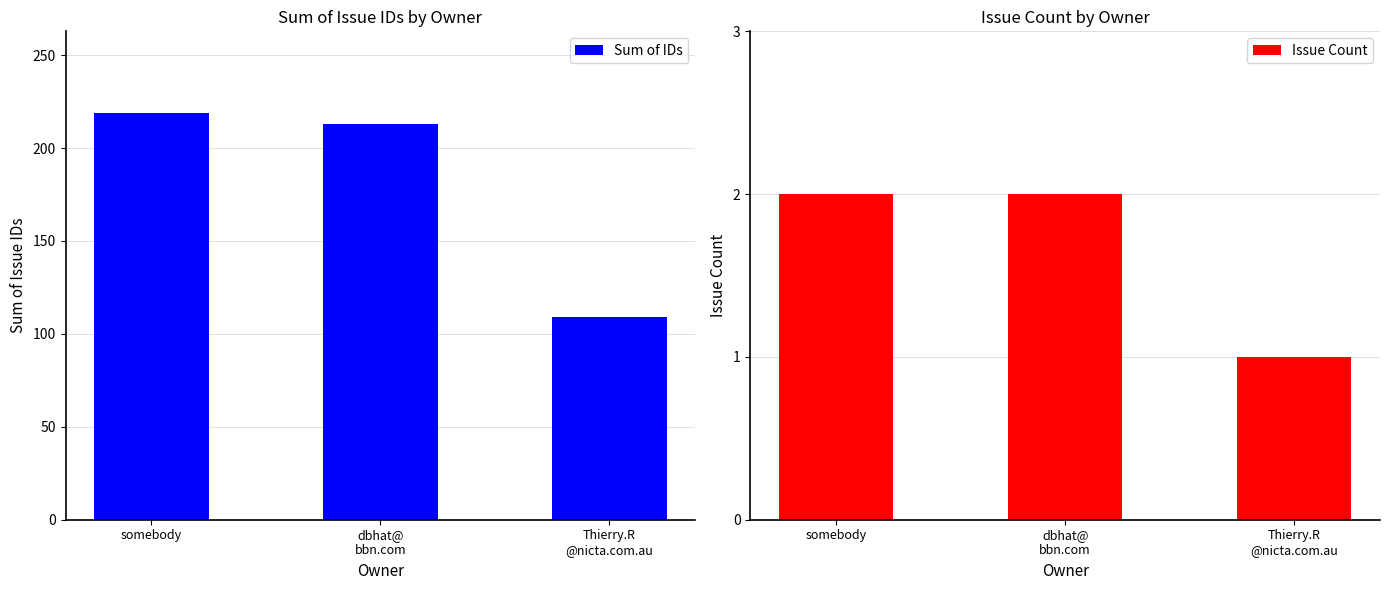

At which category is the sum across all series the highest?

somebody